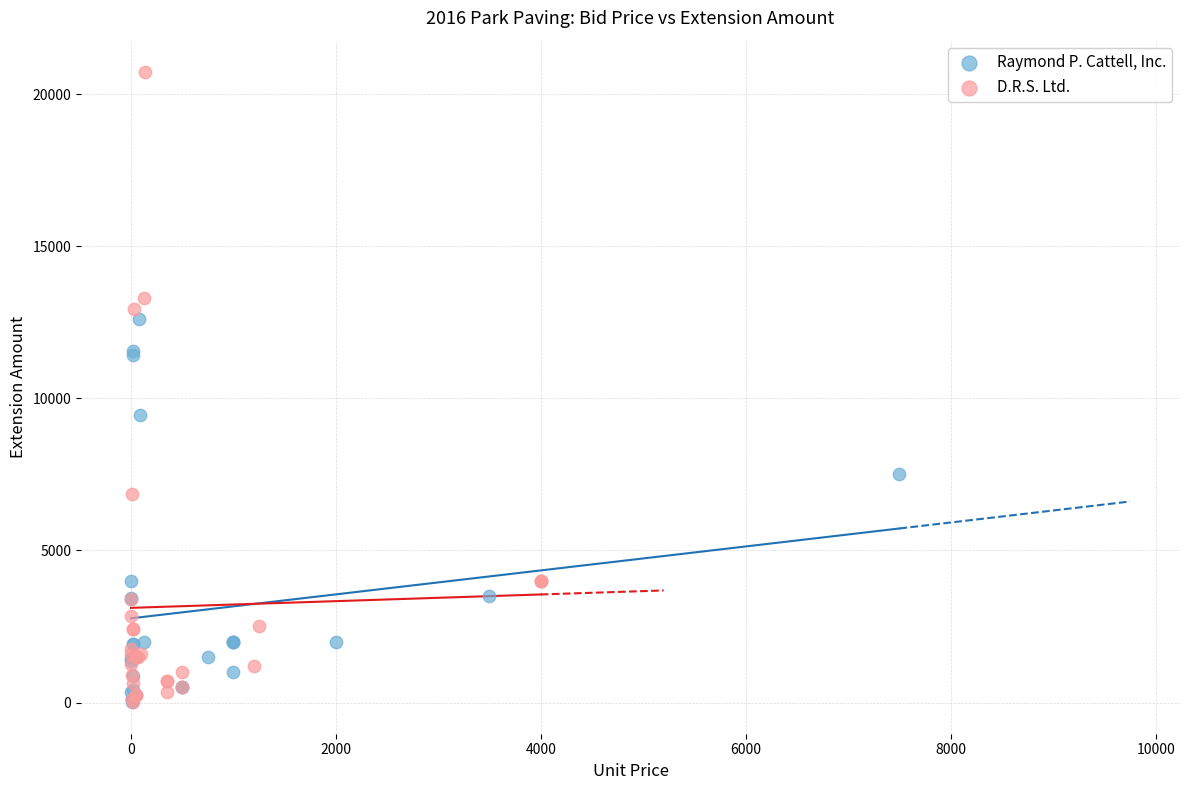

Which series has the widest spread of Y values?

D.R.S. Ltd.